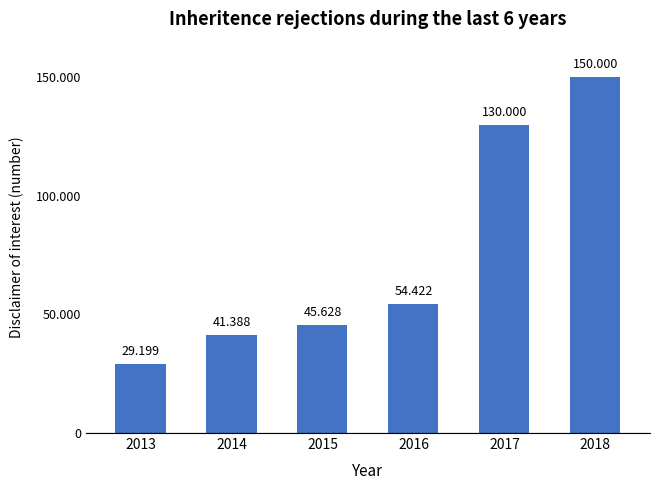

Are the bars horizontal?

No